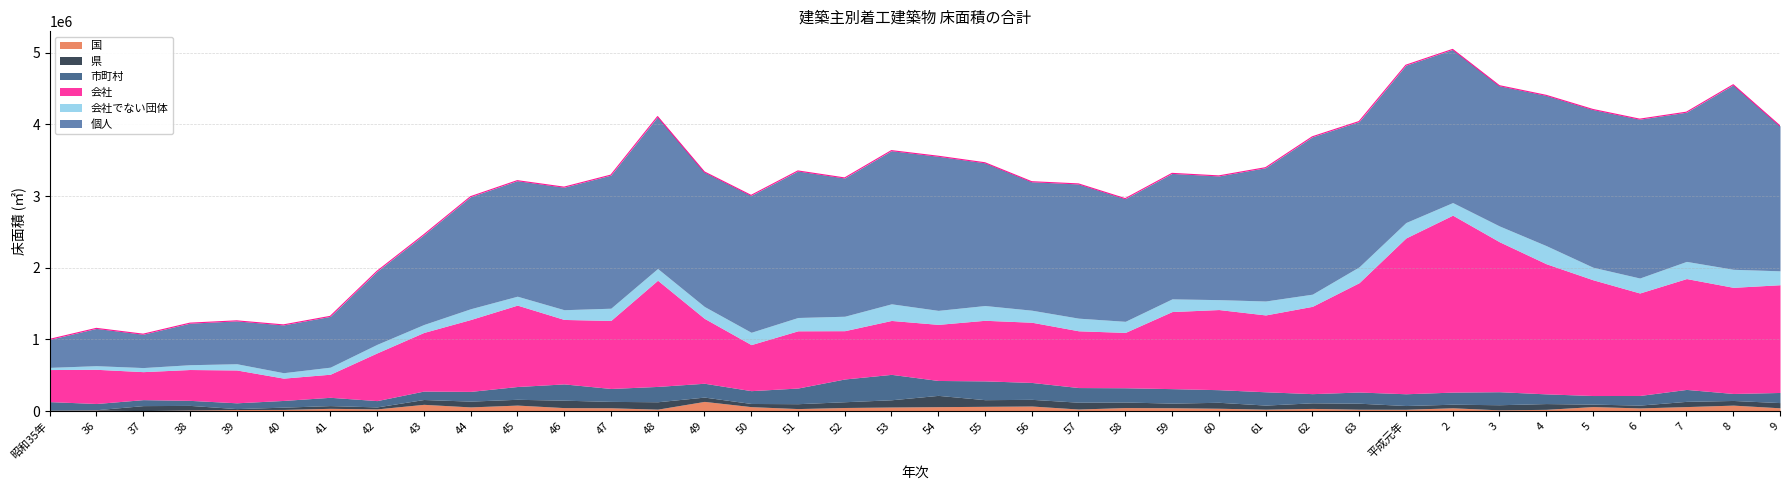

What are all the series names shown in the legend?

国, 県, 市町村, 会社, 会社でない団体, 個人